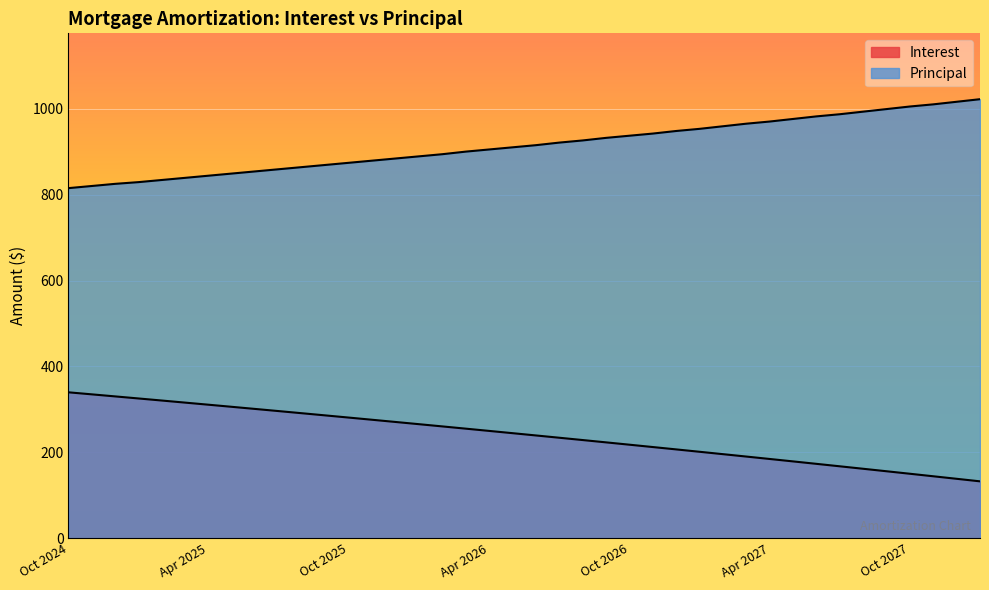

At how many categories does at least one series exceed 516?

40